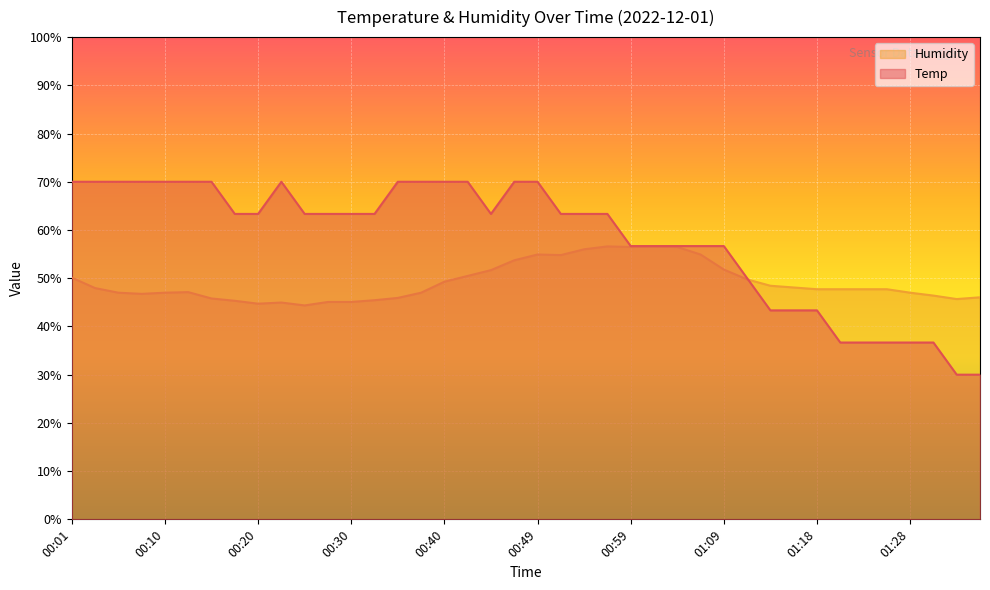

What is the value of the Humidity point at the 5th from the left?

47.0